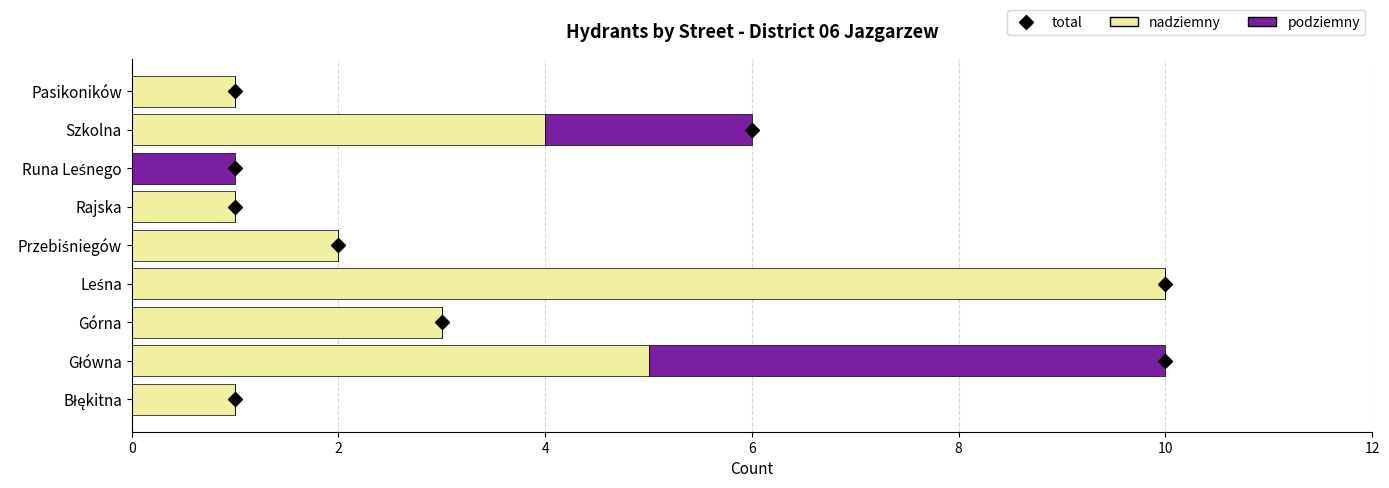

What is the total value across all series at Górna?

3